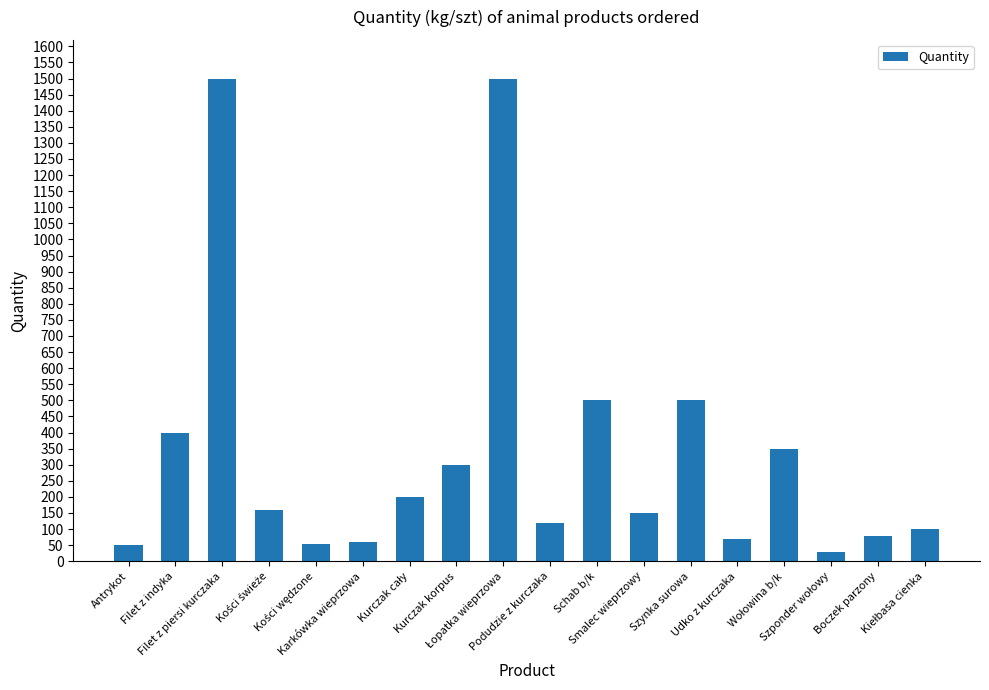

What is the value of the 2nd bar from the left?

400